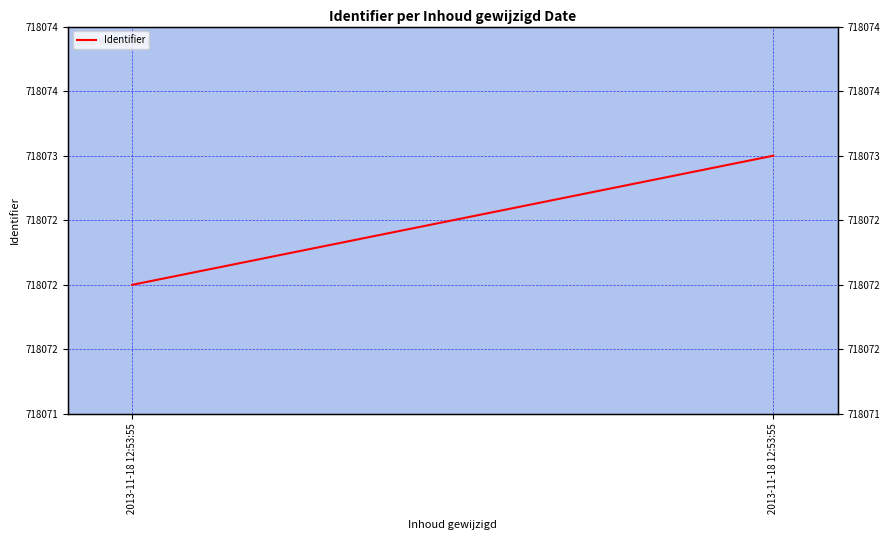

Rank the categories by value from highest to lowest.

2013-11-18 12:53:55, 2013-11-18 12:53:55